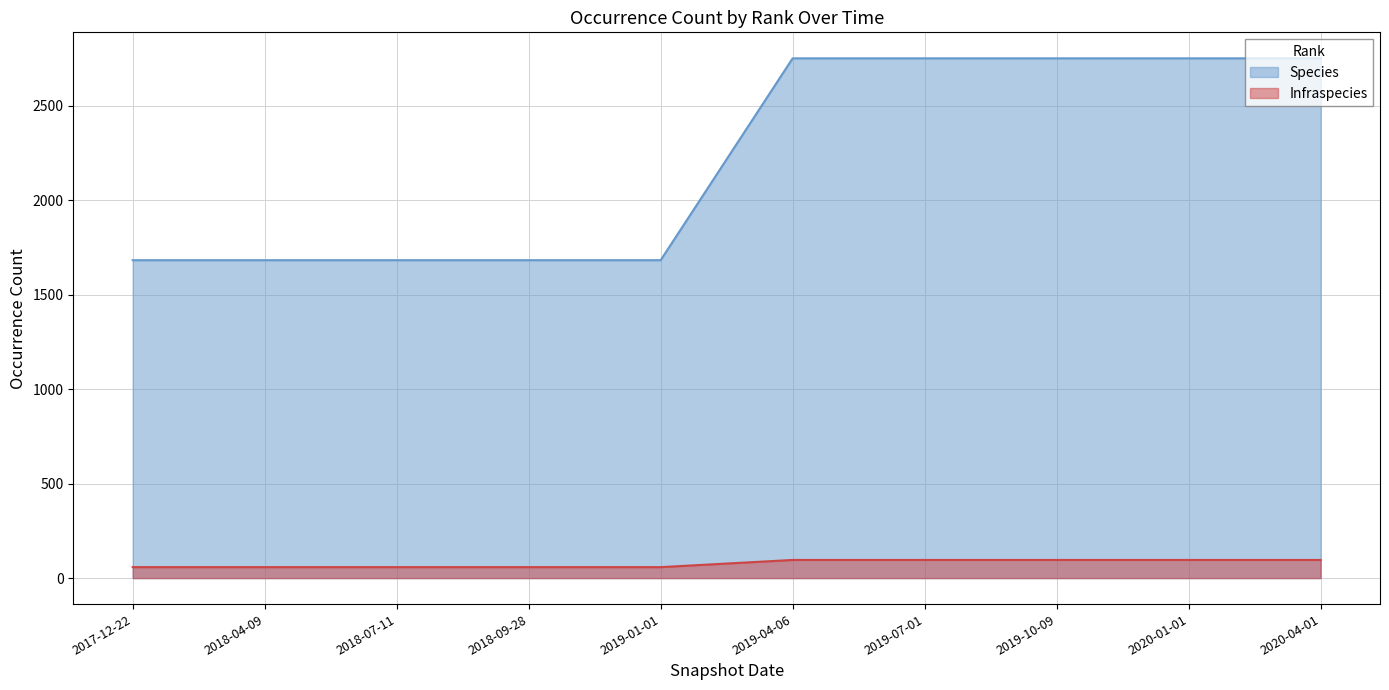

Rank the series at 2018-09-28 from lowest to highest value.

Infraspecies, Species